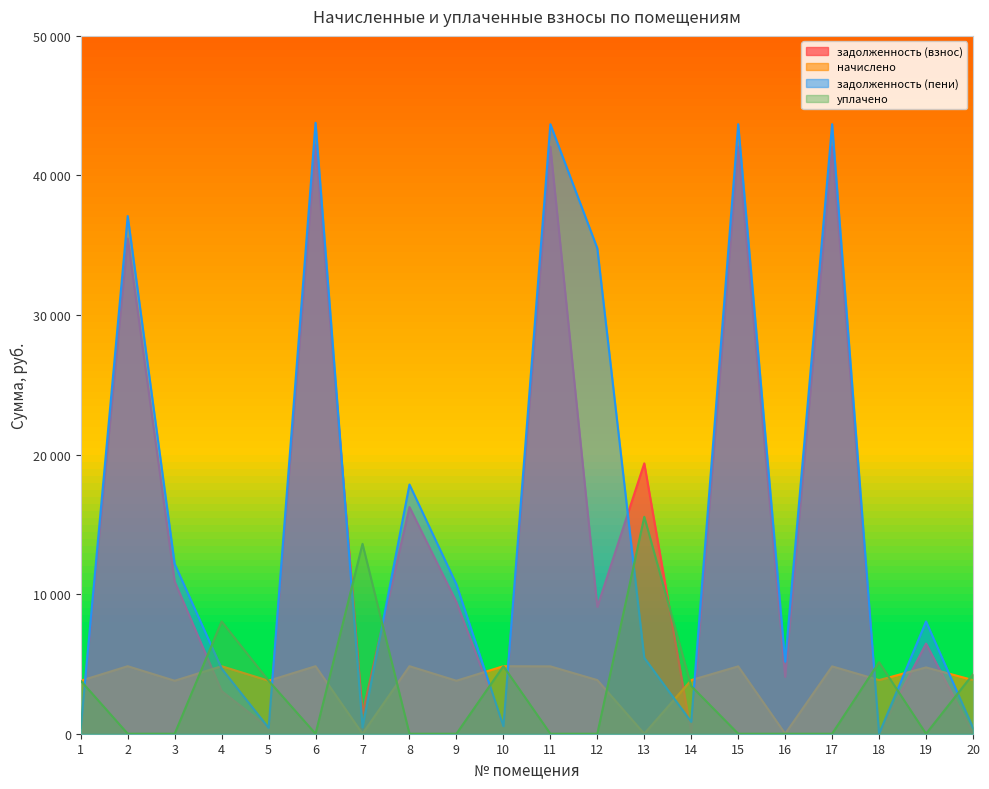

Which category has the highest value across all series?

6